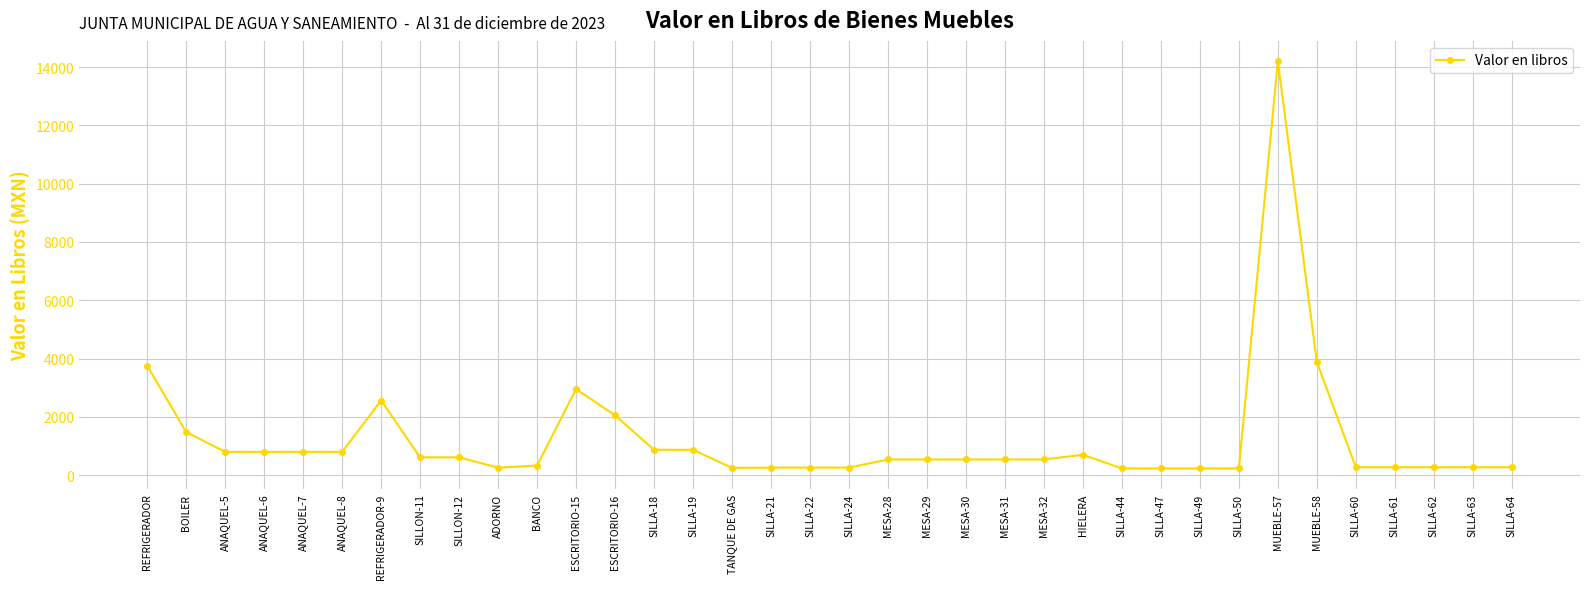

True or false: the data has more than 1 interior local peaks.

True